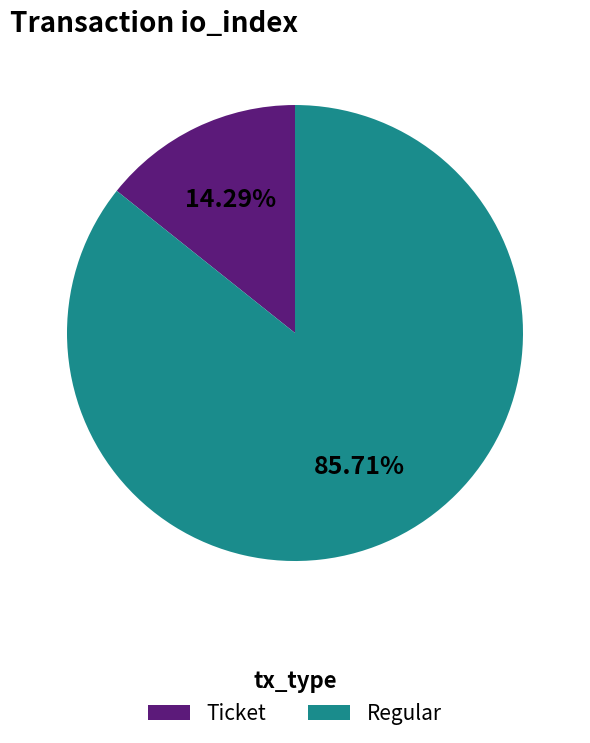

To the nearest percent, what is the difference between the Regular and Ticket slice percentages?

71%